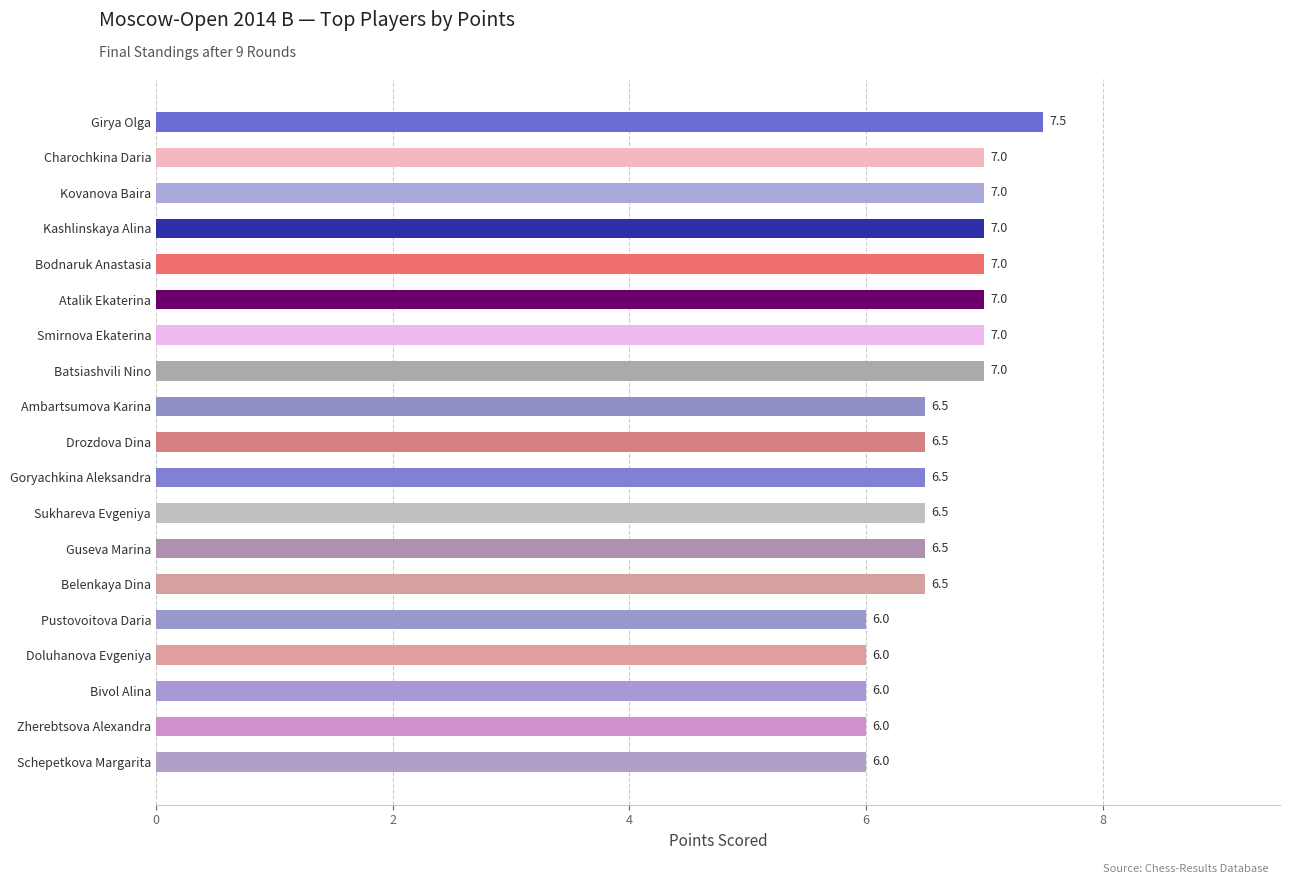

What is the change in value from Schepetkova Margarita to Charochkina Daria?

+1.0